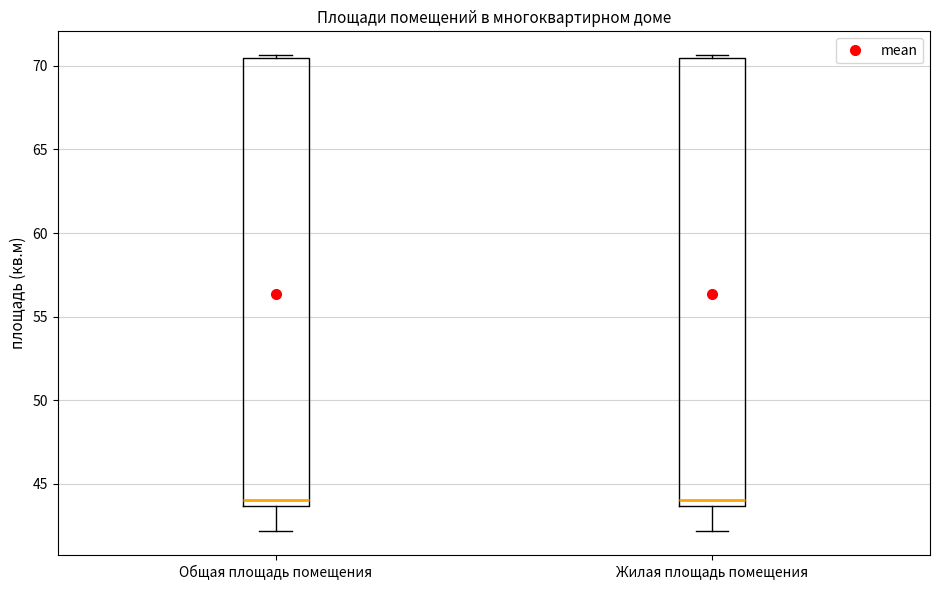

Reading left to right, read every box against the y-axis: the position of its median line, the range the box covers, and the ends of its whiskers. The values are not printed on the chart, so give them approximately, as read against the axis.

Общая площадь помещения: median 44.0, box 43.5 to 70.5, whiskers 42.0 to 70.5 (just above the box's upper edge)
Жилая площадь помещения: median 44.0, box 43.5 to 70.5, whiskers 42.0 to 70.5 (just above the box's upper edge)